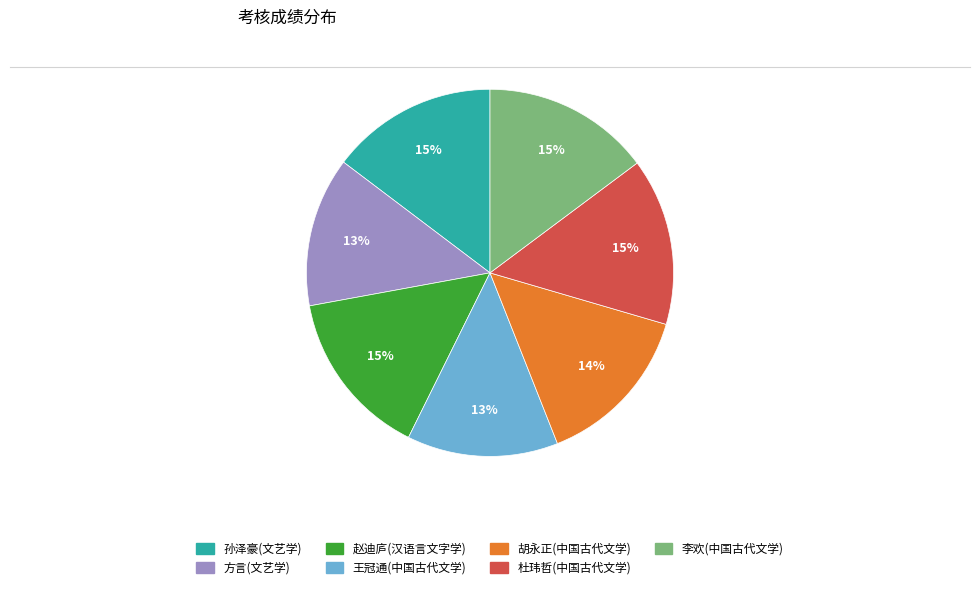

To the nearest percent, what percentage of the pie is 方言(文艺学)?

13%